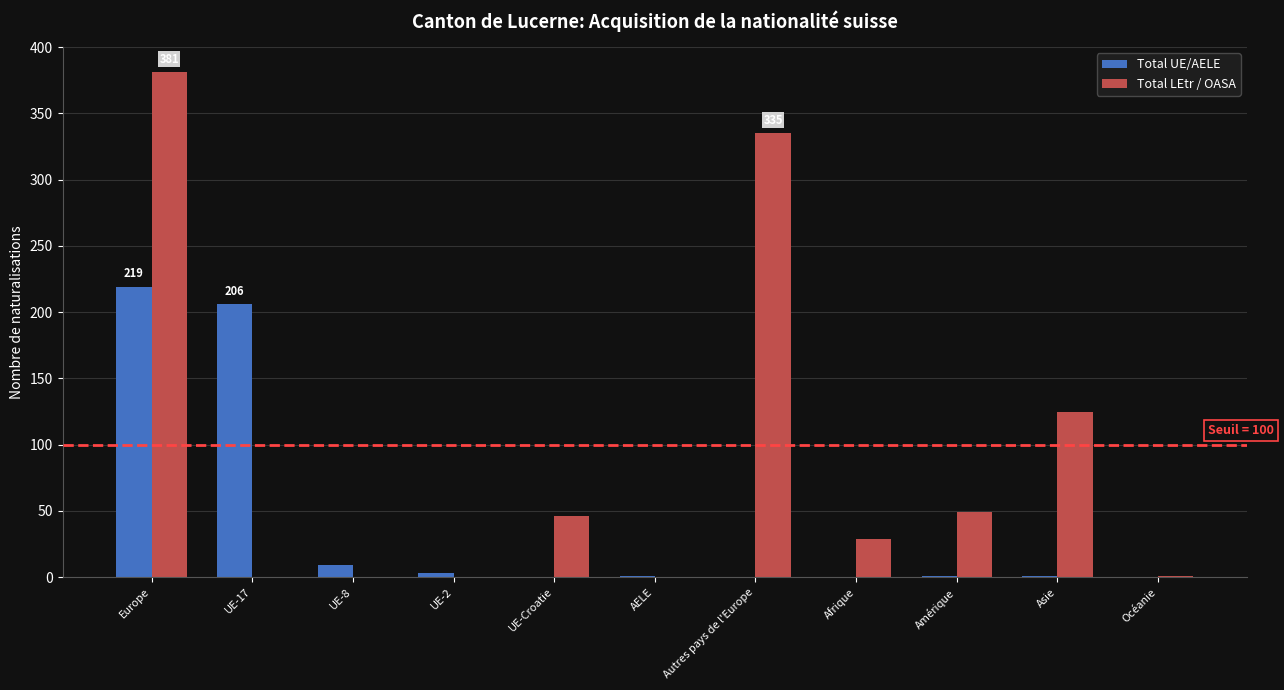

True or false: Total UE/AELE has a value of 102 at Afrique.

False